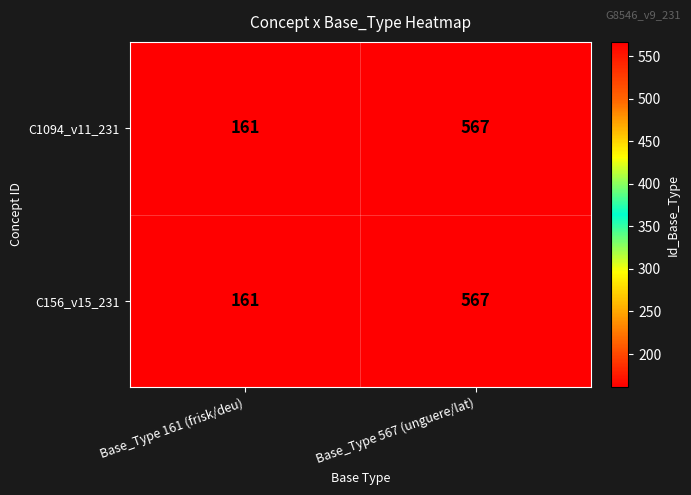

What is the difference between the C1094_v11_231 values at Base_Type 567 (unguere/lat) and Base_Type 161 (frisk/deu)?

406